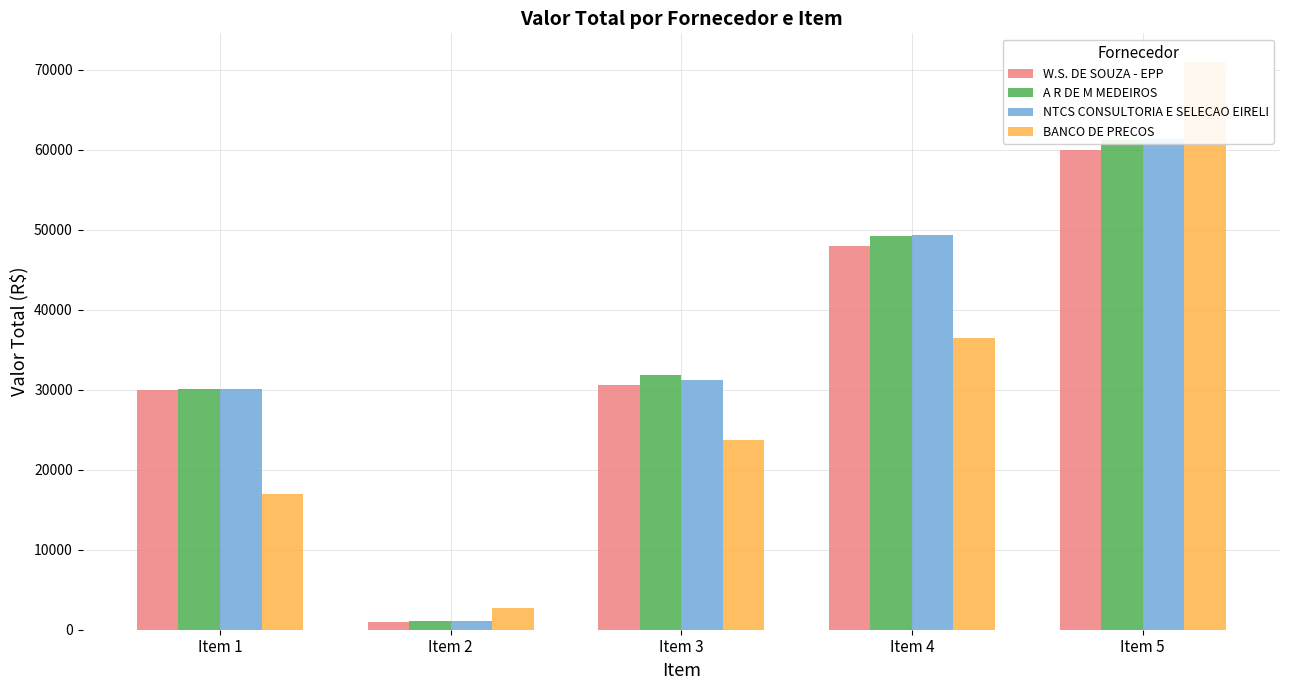

True or false: W.S. DE SOUZA - EPP has a value of 30600.0 at Item 3.

True